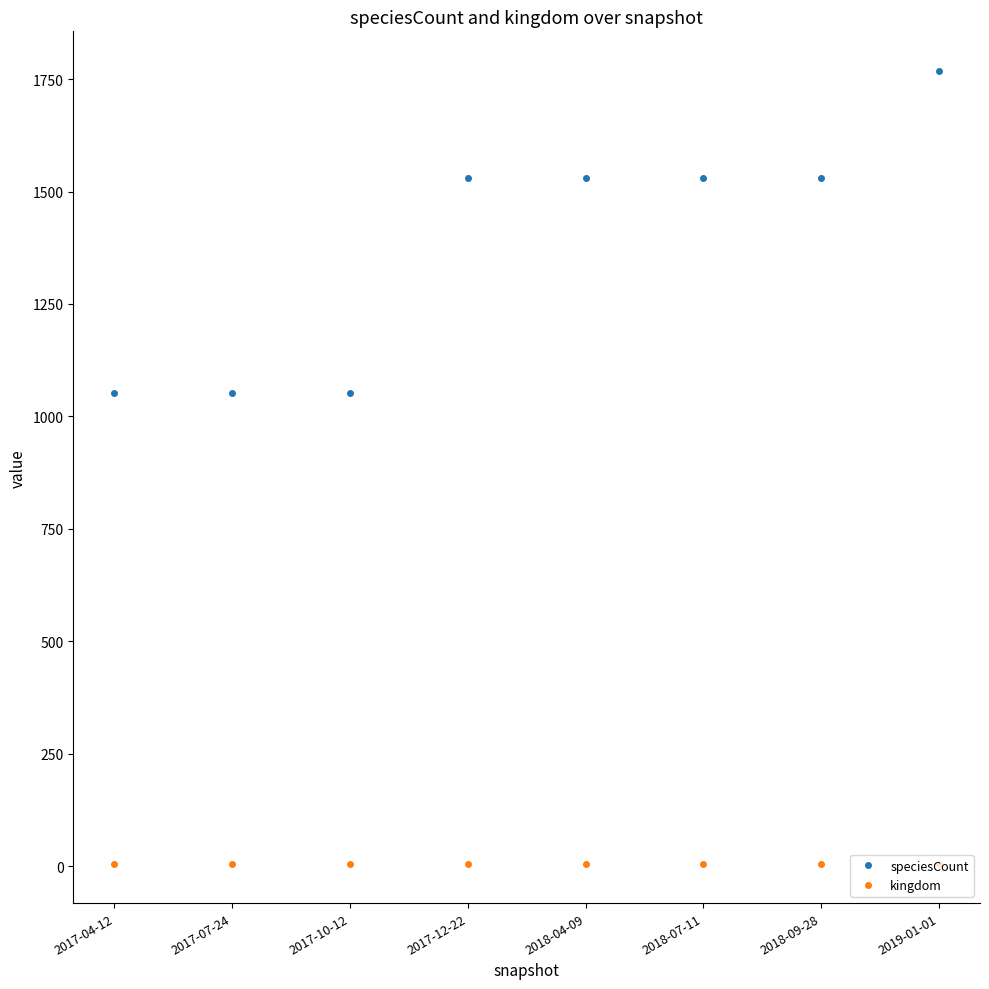

Which series changed the most between 2017-04-12 and 2019-01-01?

speciesCount